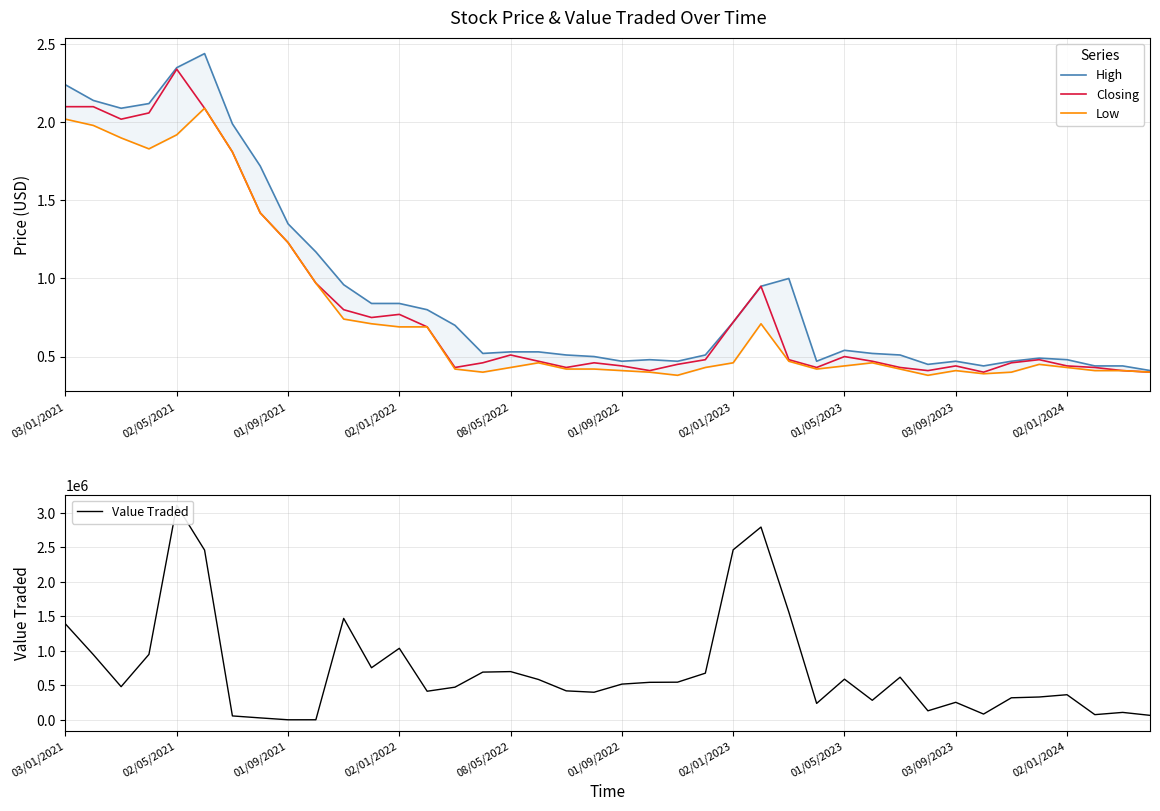

What is the lowest value of the Low series?

0.4